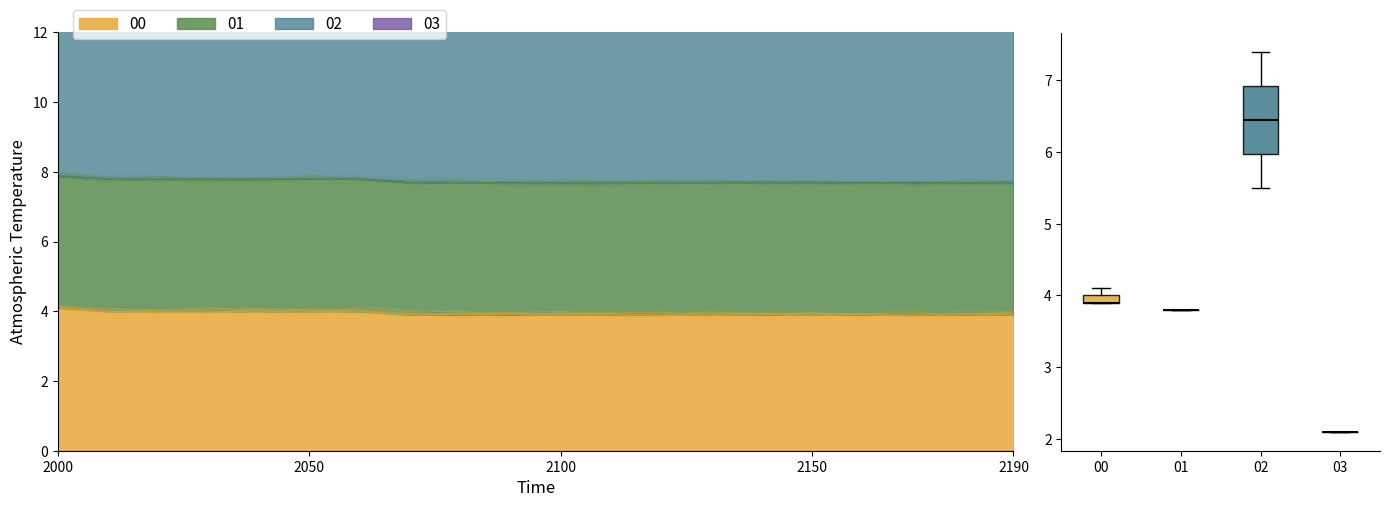

The value of 02 at 8 is 7.1. True or false?

False